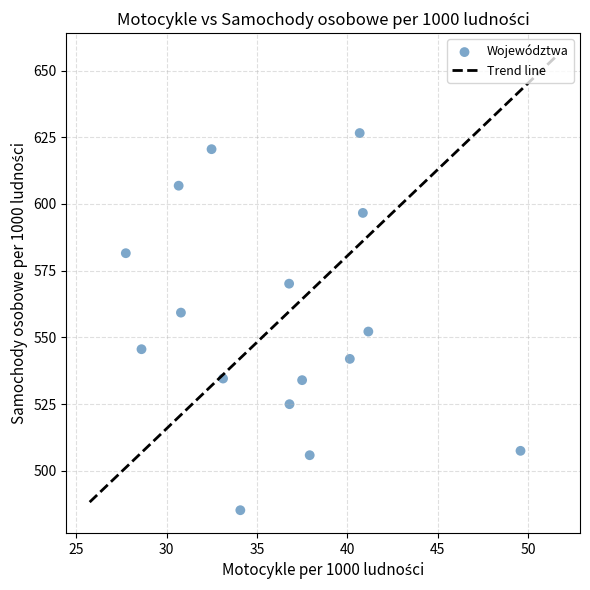

What is the range of Y values (max minus min)?

141.4